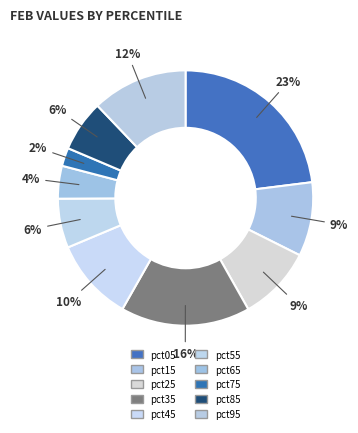

Between pct85 and pct15, which is larger?

pct15